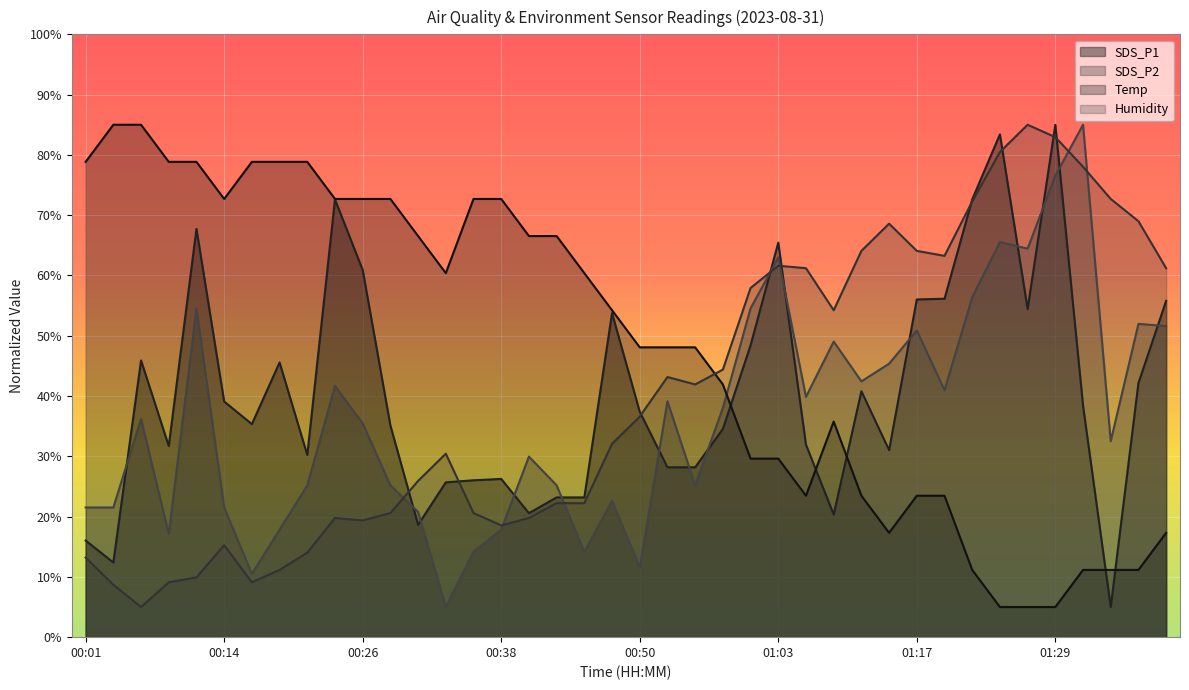

What is the minimum value shown in the chart?

5.0